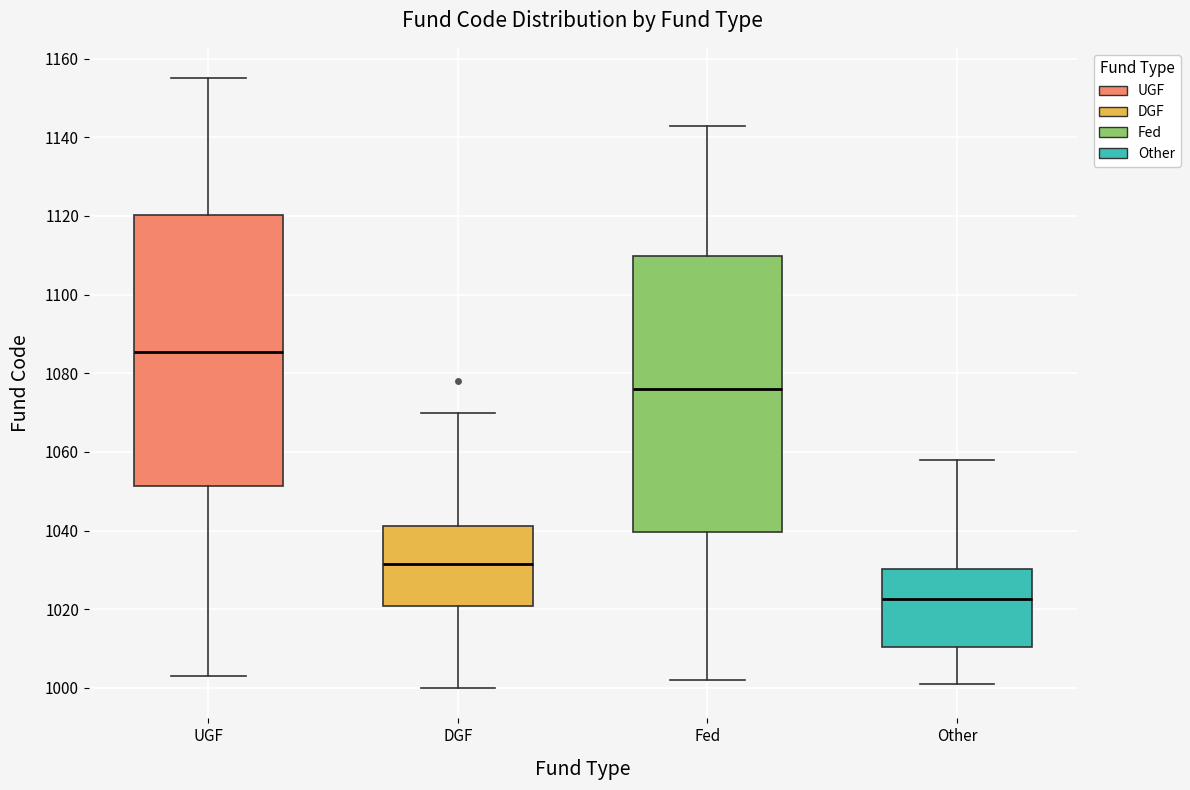

Where is the upper edge of the box for UGF on the y-axis? The values are not printed on the chart, so give them approximately, as read against the axis.

1120